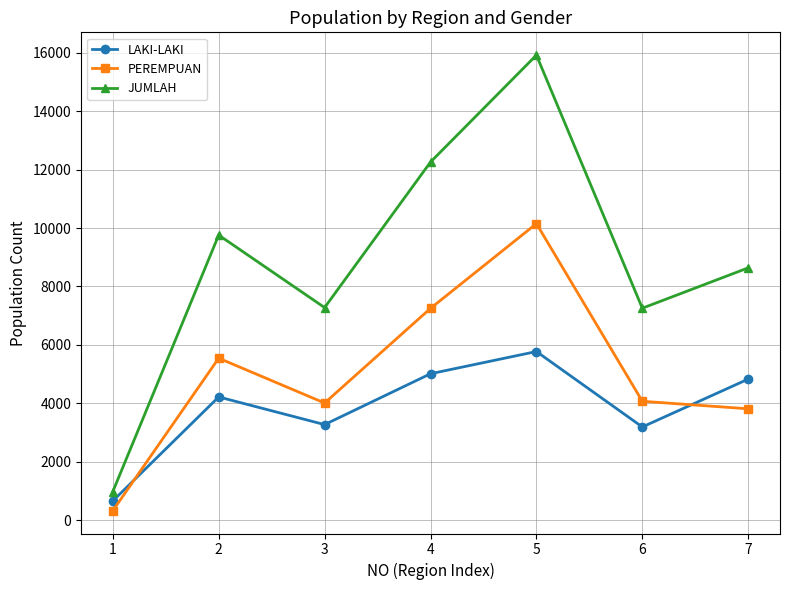

How many intersections are there between PEREMPUAN and LAKI-LAKI?

2